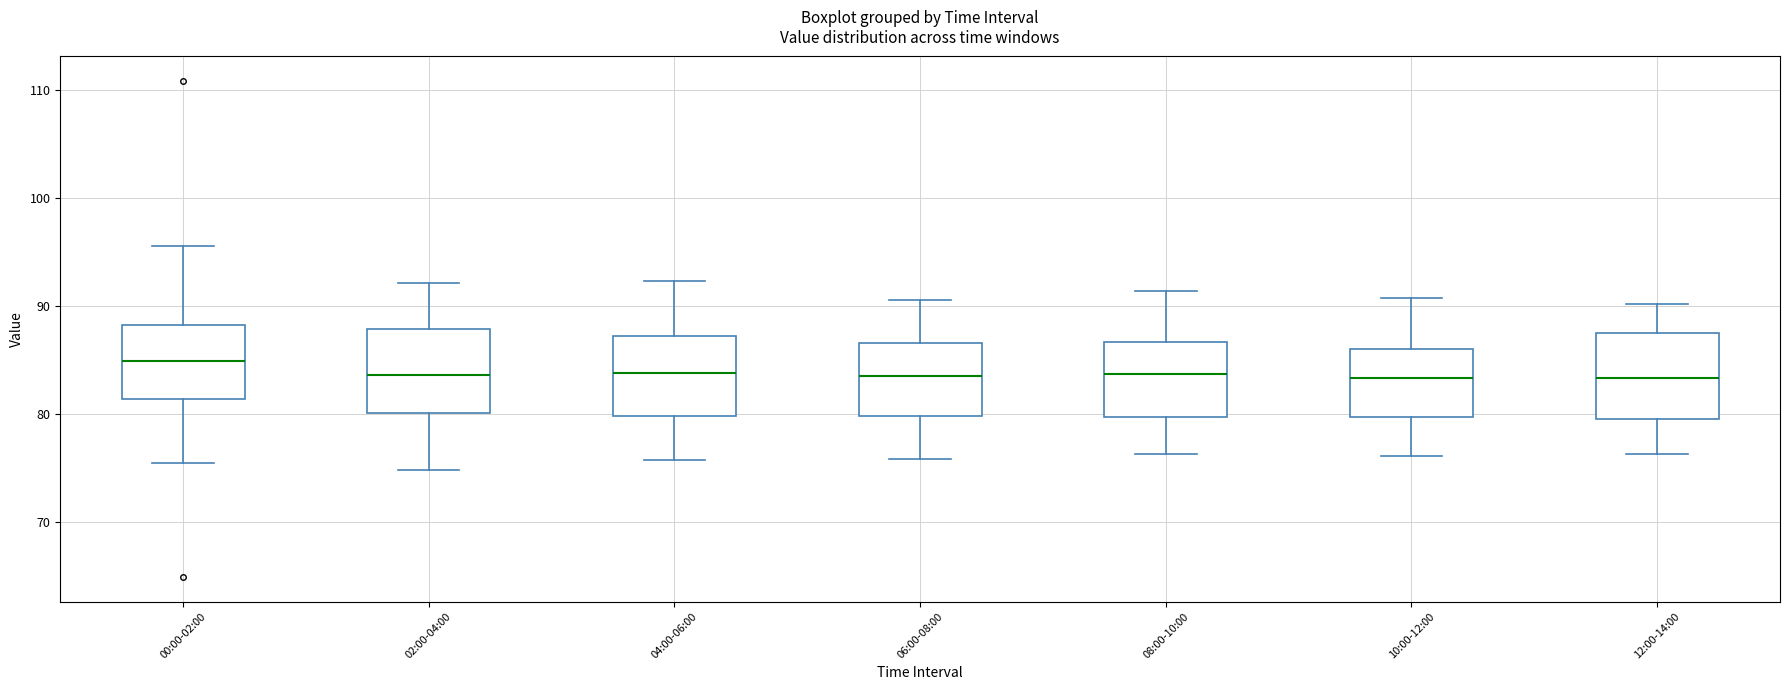

Reading left to right, transcribe this box plot: for each box, give where its median line is, the range the box spans, and where its two whiskers end, as read against the y-axis. The values are not printed on the chart, so give them approximately, as read against the axis.

00:00-02:00: median 85, box 81 to 88, whiskers 75 to 96
02:00-04:00: median 84, box 80 to 88, whiskers 75 to 92
04:00-06:00: median 84, box 80 to 87, whiskers 76 to 92
06:00-08:00: median 83, box 80 to 87, whiskers 76 to 91
08:00-10:00: median 84, box 80 to 87, whiskers 76 to 91
10:00-12:00: median 83, box 80 to 86, whiskers 76 to 91
12:00-14:00: median 83, box 80 to 87, whiskers 76 to 90